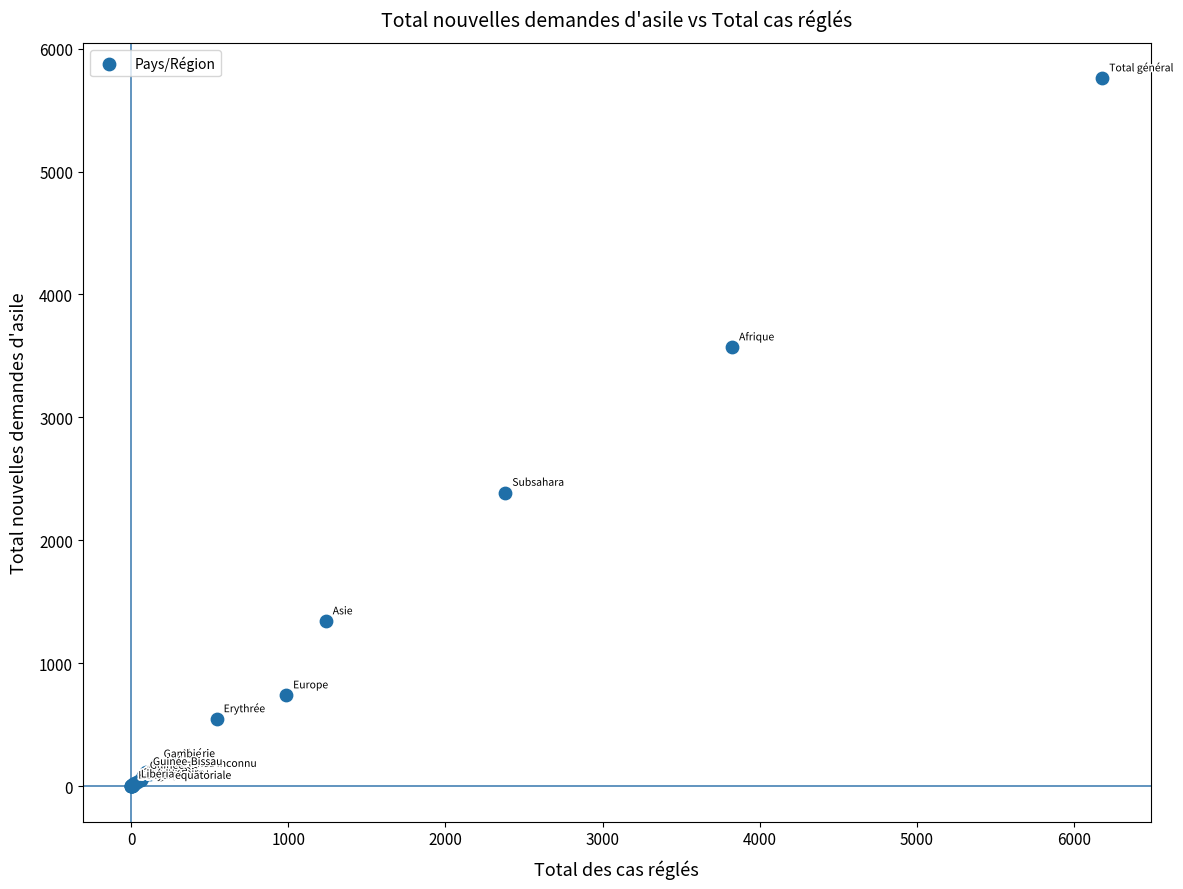

What Y value in the scatter plot is closest to 2879?

2387